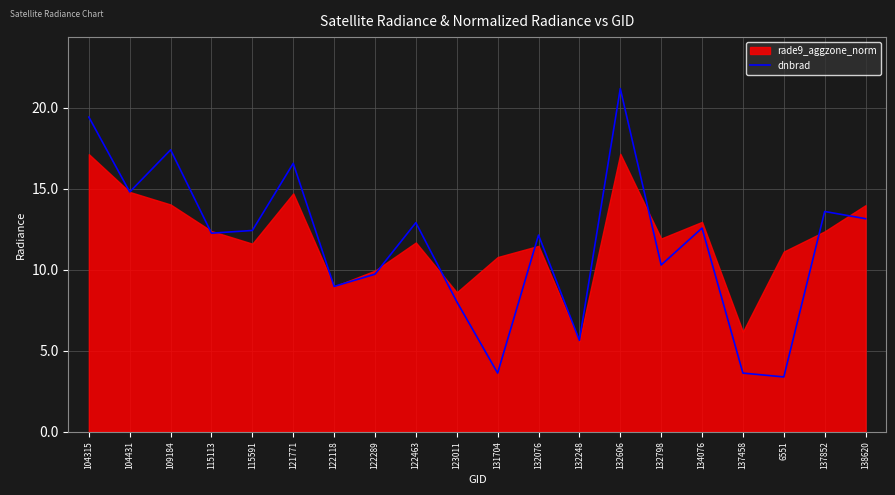

Reading right to left, what are all the values shown in this chart?

138620=13.2	137852=13.6	6551=3.4	137458=3.6	134076=12.6	132798=10.3	132606=21.2	132248=5.6	132076=12.1	131704=3.6	123011=8.0	122463=12.9	122289=9.7	122118=9.0	121771=16.6	115591=12.4	115113=12.3	109184=17.4	104431=14.8	104315=19.4